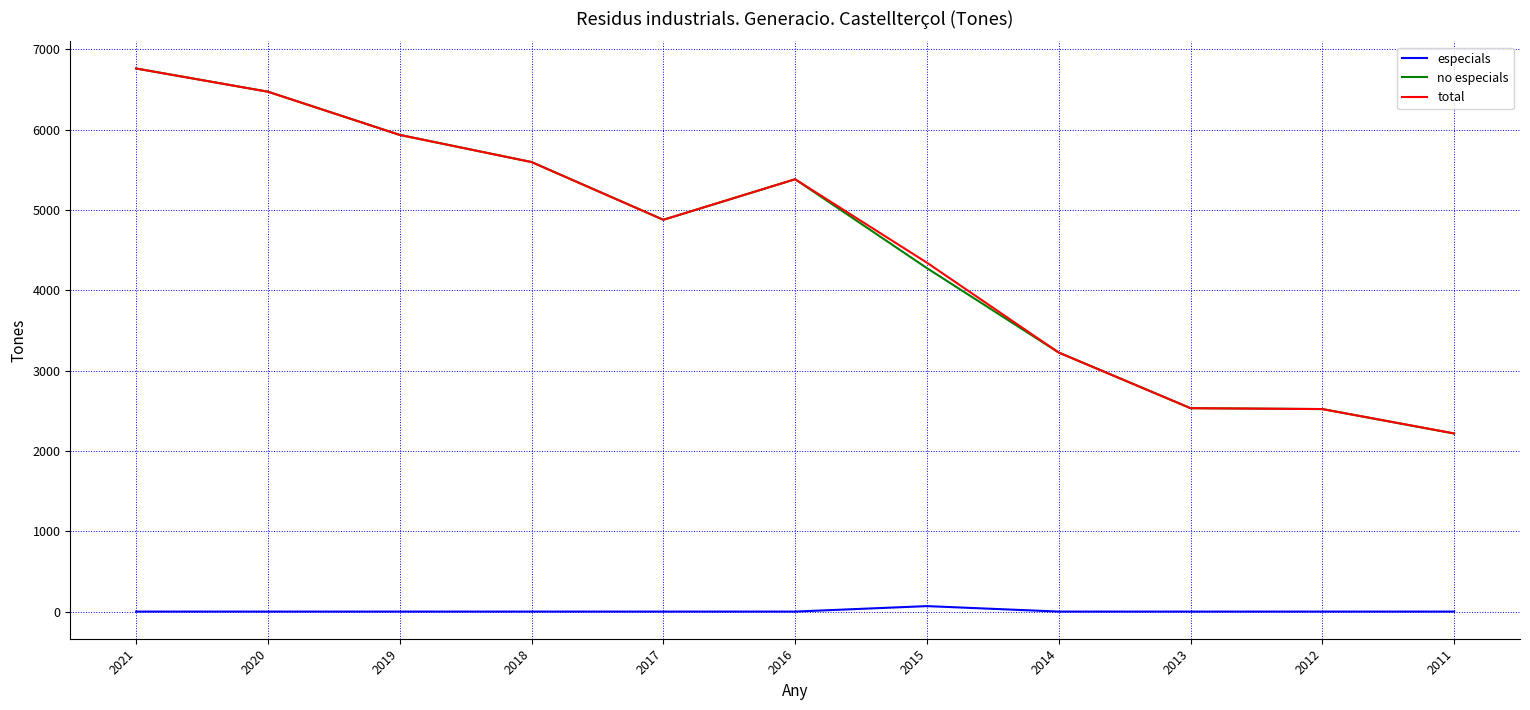

Which series has the widest spread of values?

no especials